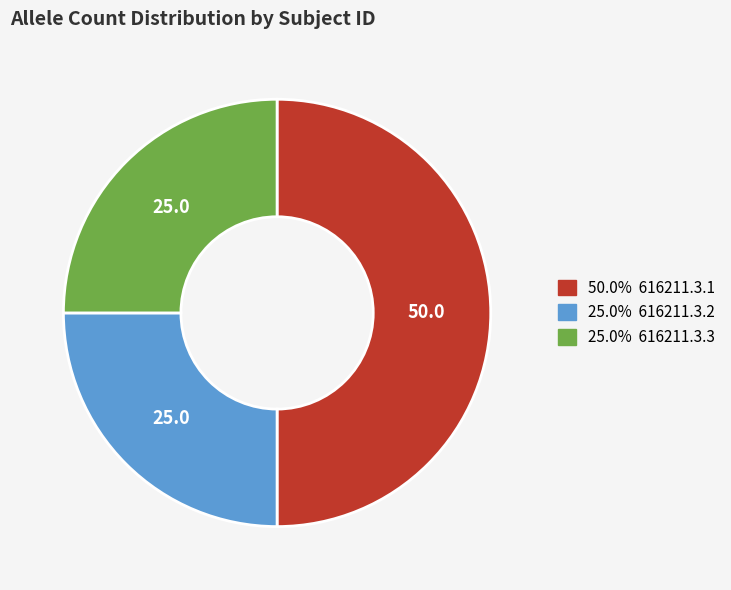

How many slices are in this pie chart?

3